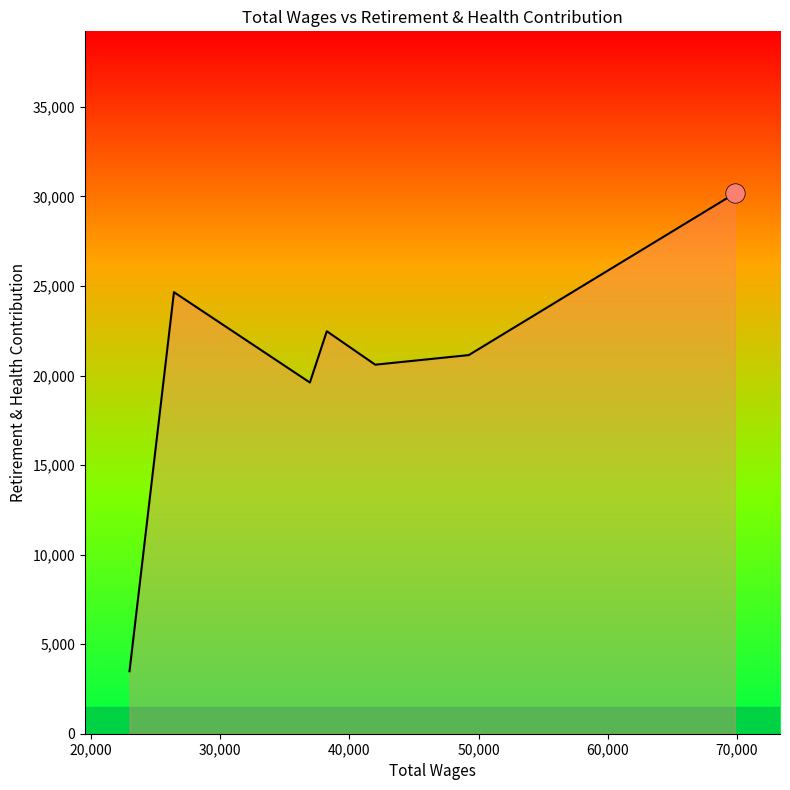

What is the sum of all values?

142146